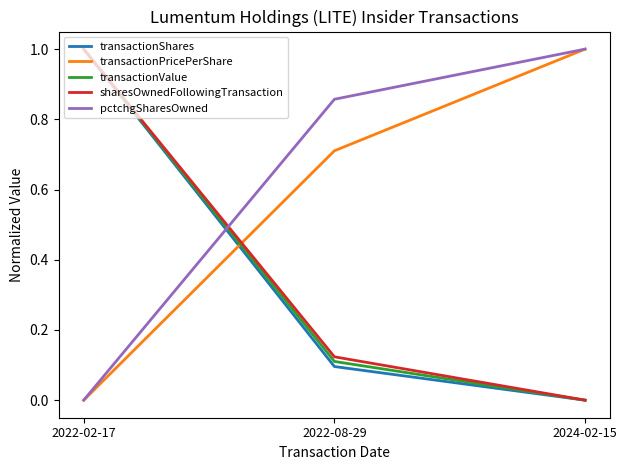

List the labels in order of transactionPricePerShare value, largest first.

2024-02-15, 2022-08-29, 2022-02-17